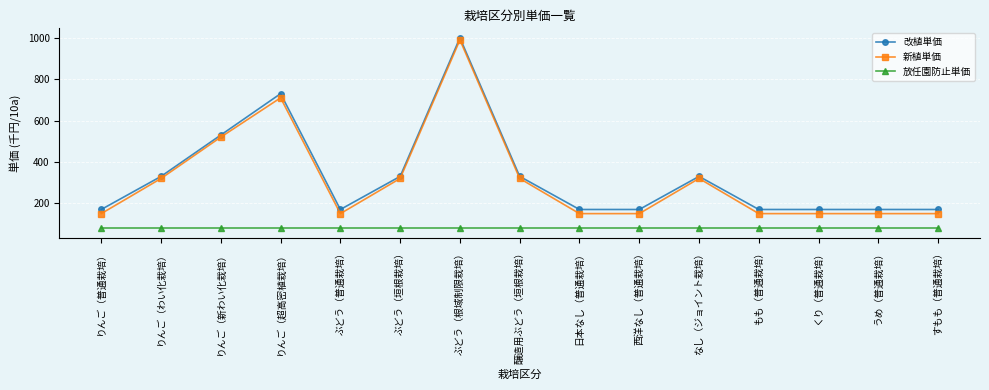

How many data points in 改植単価 are above 170?

7